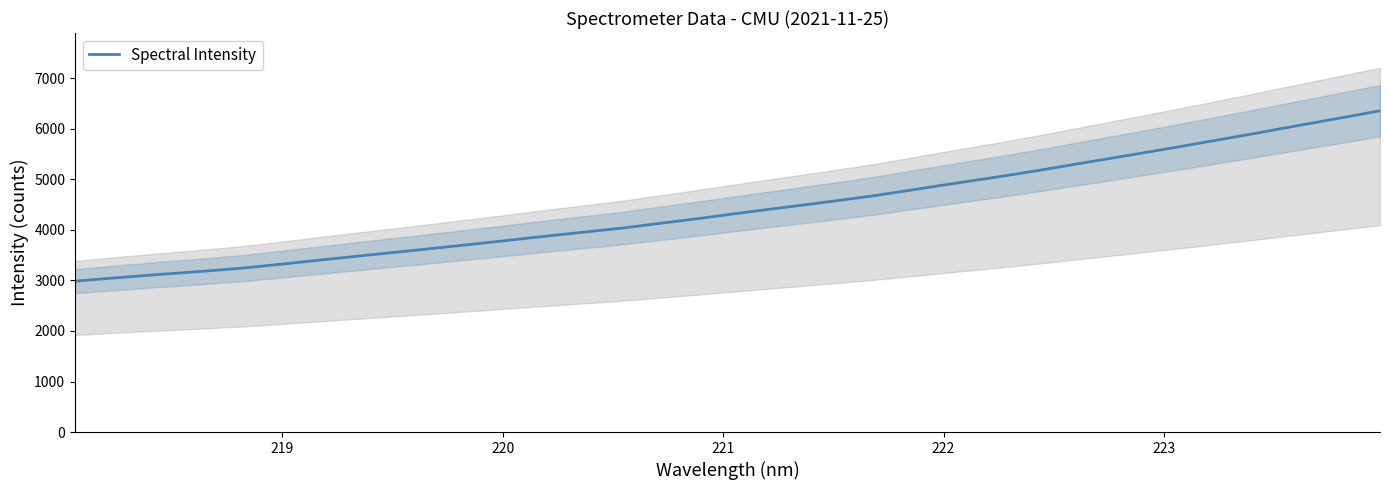

What is the minimum value for Spectral Intensity?

2986.3